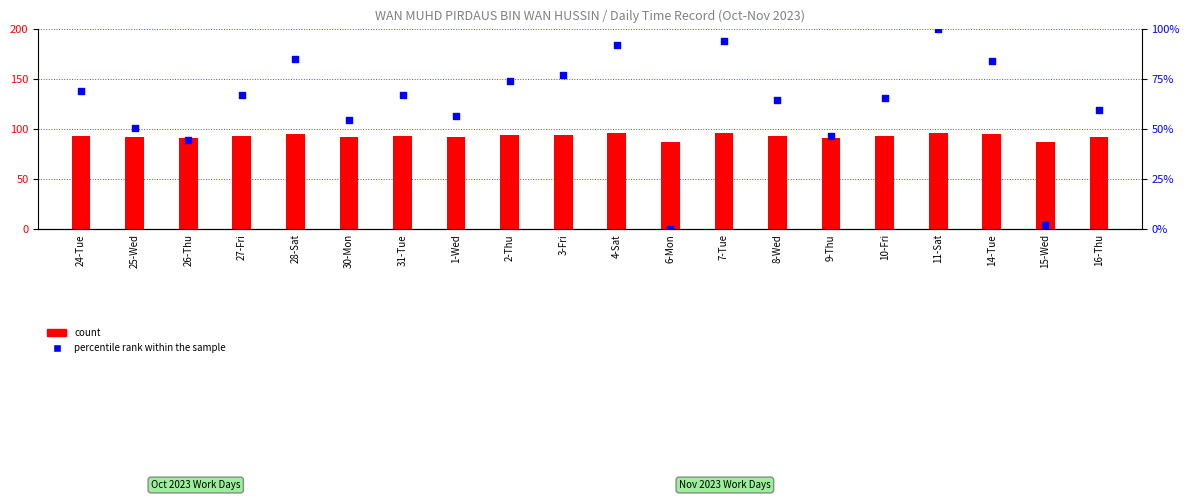

At which category is the sum across all series the highest?

11-Sat